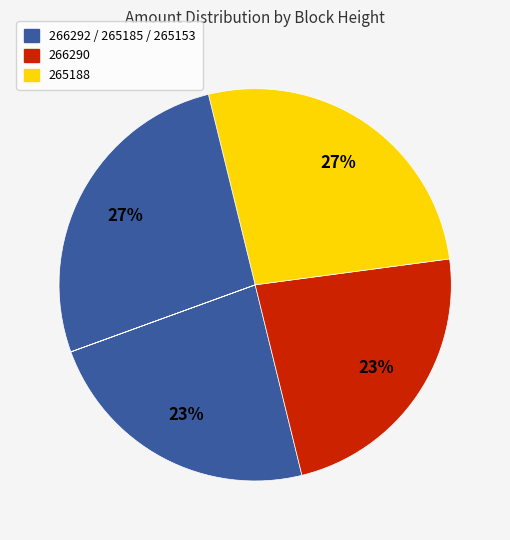

To the nearest percent, what is the average slice percentage?

20%